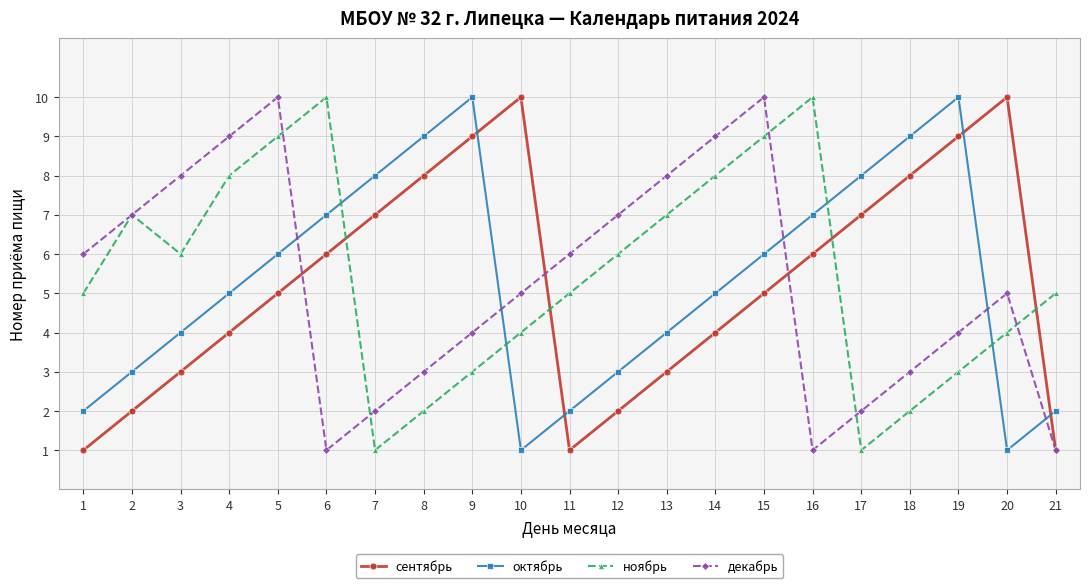

What is the smallest value displayed?

1